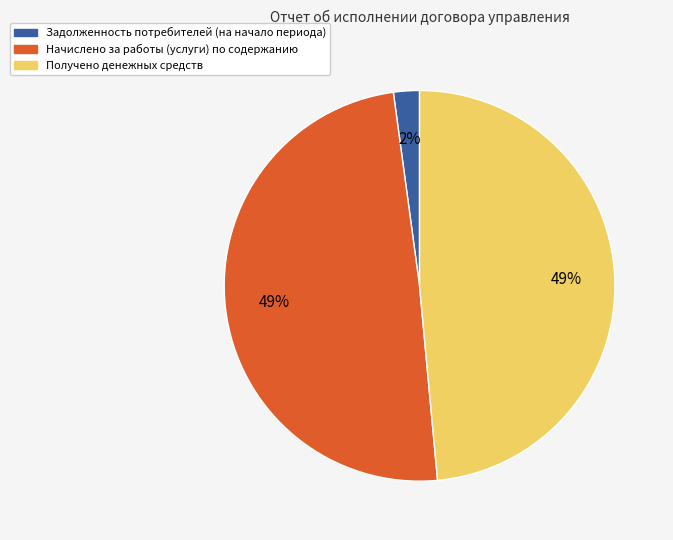

To the nearest percent, what portion does Начислено за работы (услуги) по содержанию represent?

49%